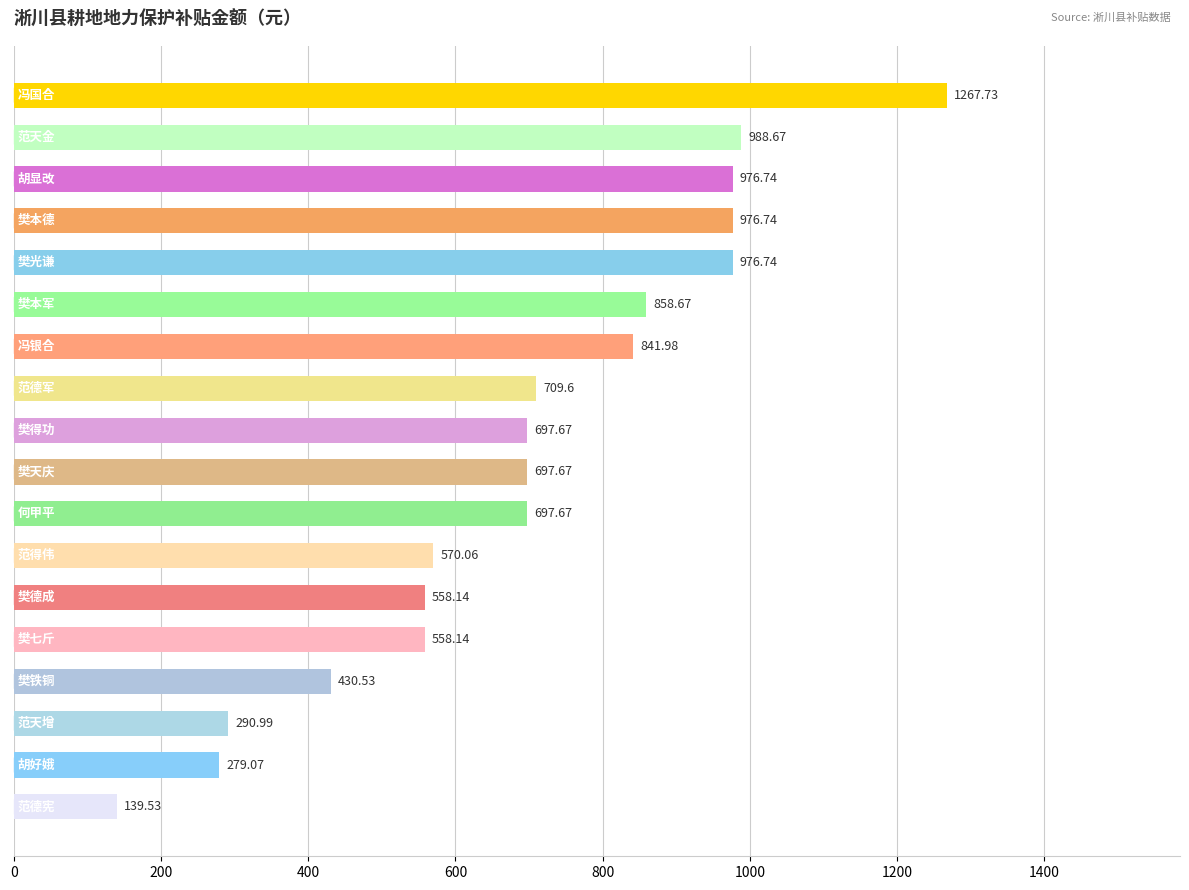

What is the average value?

695.4